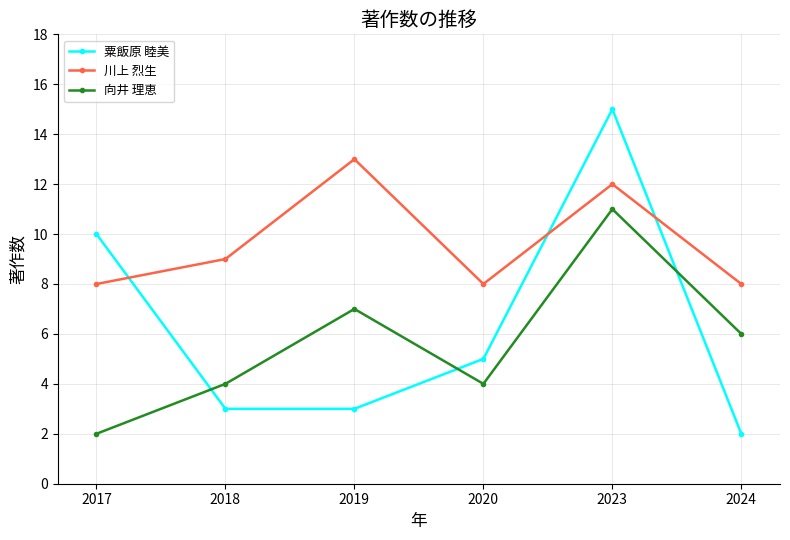

Which series has the largest total across all categories?

川上 烈生